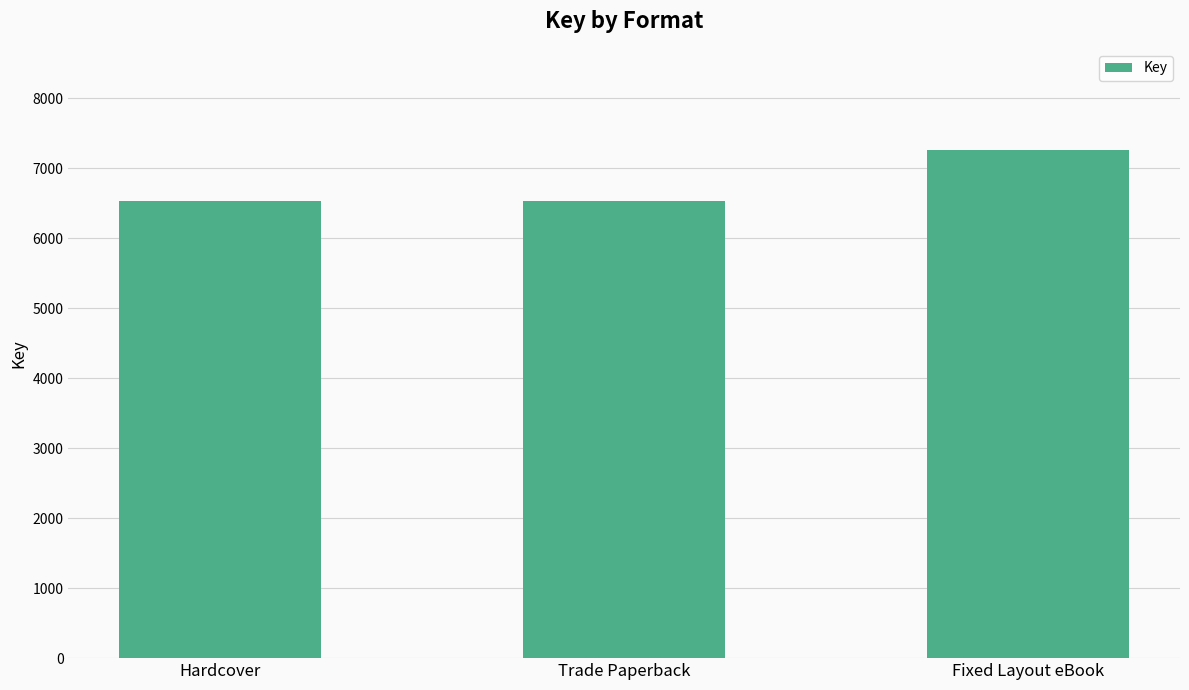

What is the sum of all values?

20314